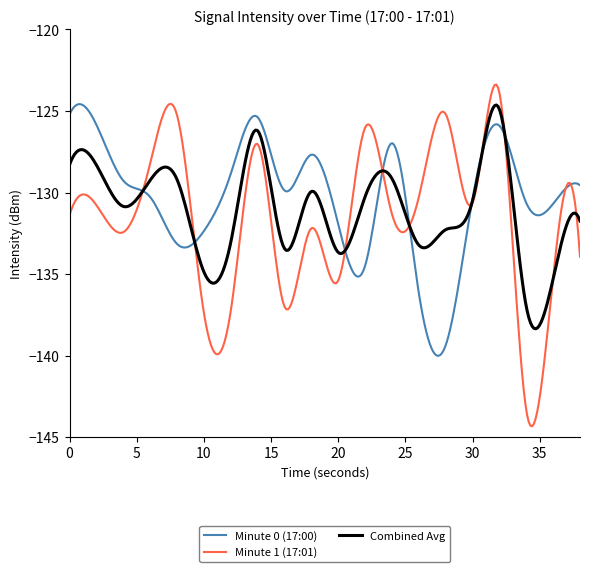

In Minute 0 (17:00), how many points are lower than both neighbors (excluding endpoints)?

5